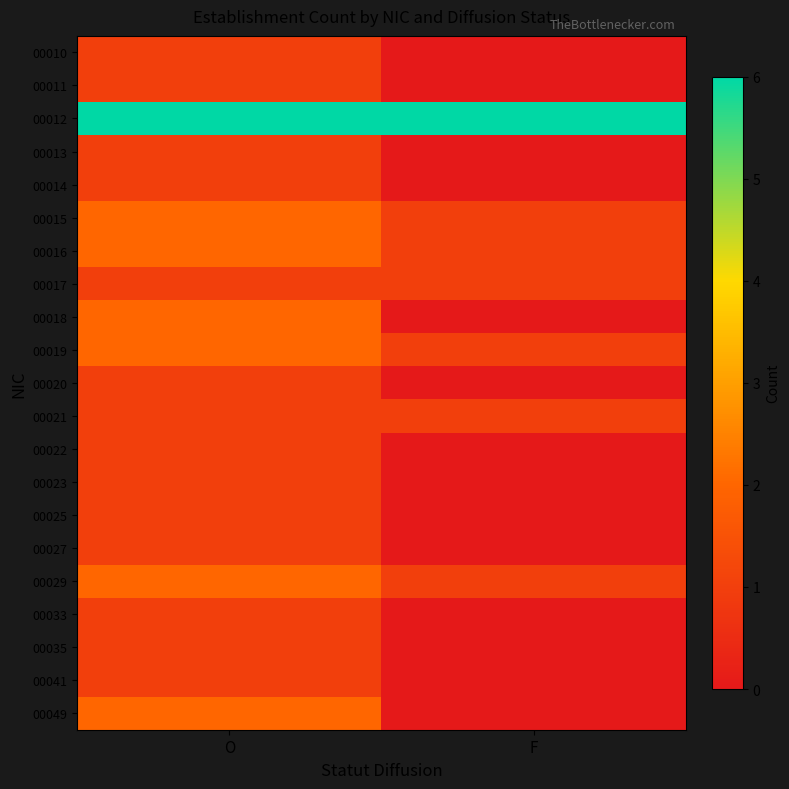

What is the spread (max minus min) of values at F?

6